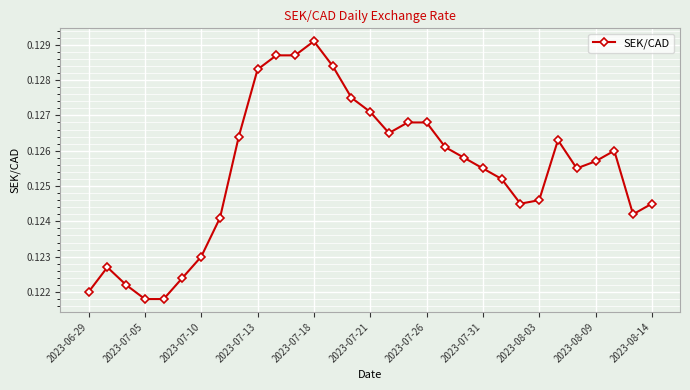

What is the sum of all values?

3.9